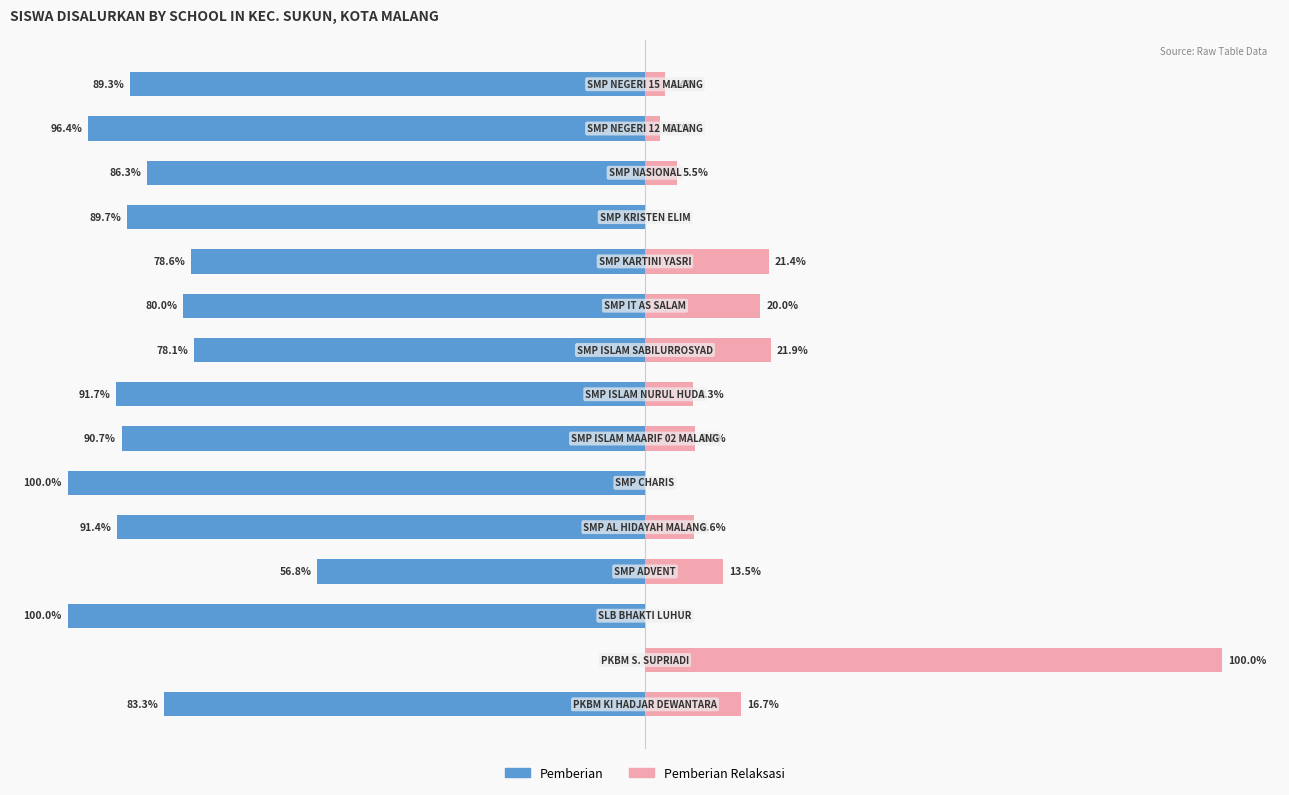

Is the value of Pemberian Relaksasi at 1 greater than the value of Pemberian at 14?

Yes